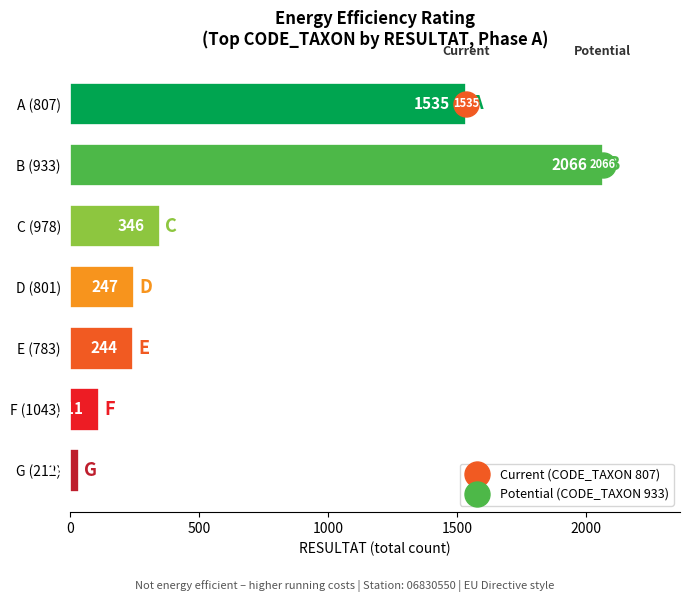

List the labels in order of value, smallest first.

G (212), F (1043), E (783), D (801), C (978), A (807), B (933)